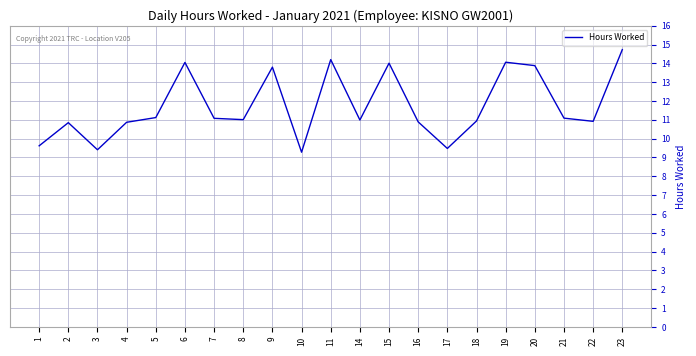

What is the minimum value shown in the chart?

9.3